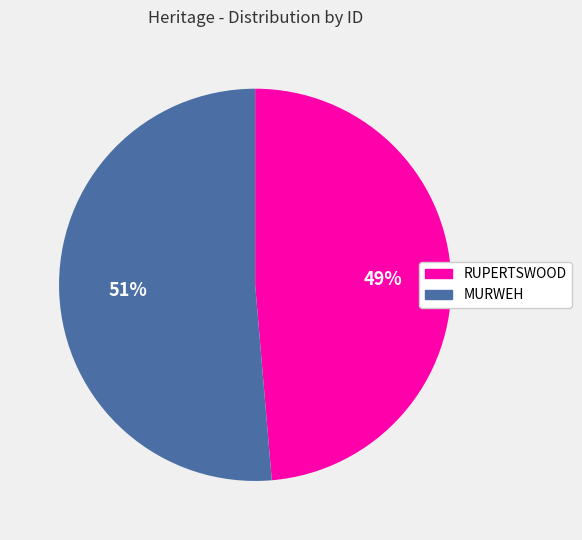

Which has a higher value, MURWEH or RUPERTSWOOD?

MURWEH